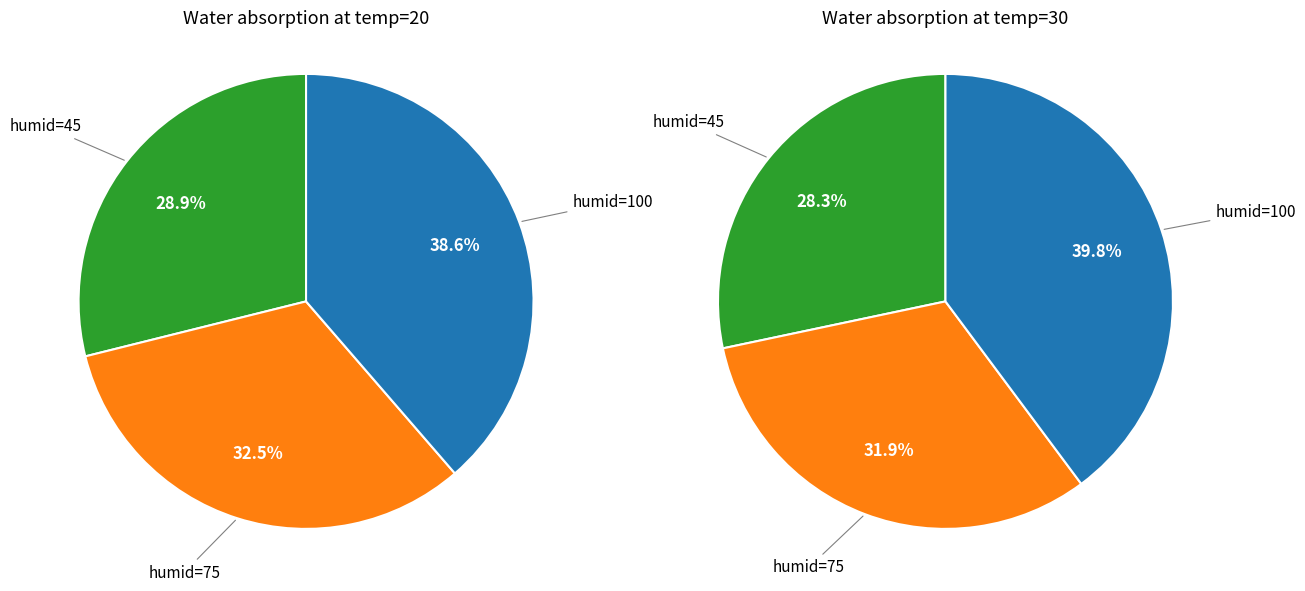

Is it true that 1 is 21% of the pie?

False